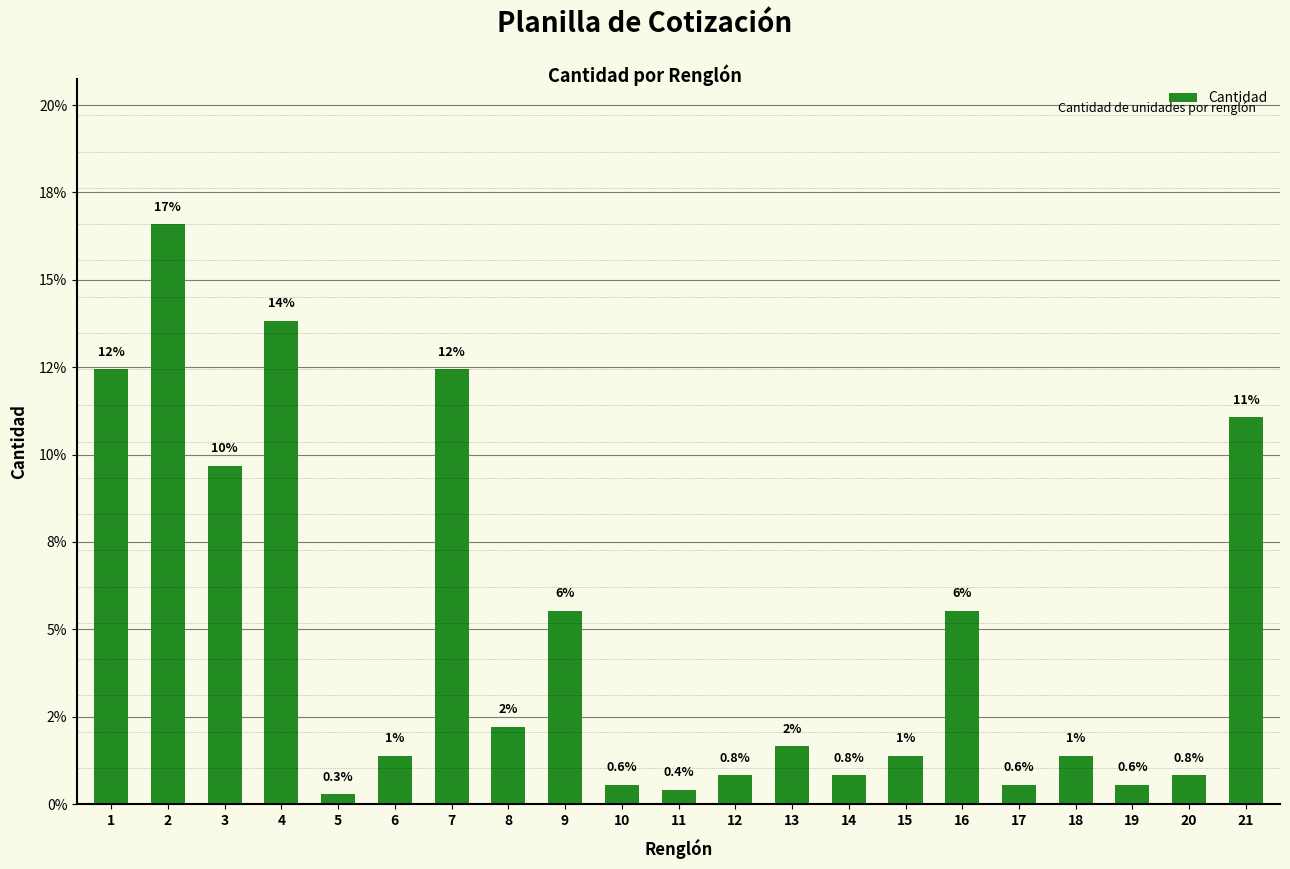

What is the difference between the maximum and minimum values?

16.3